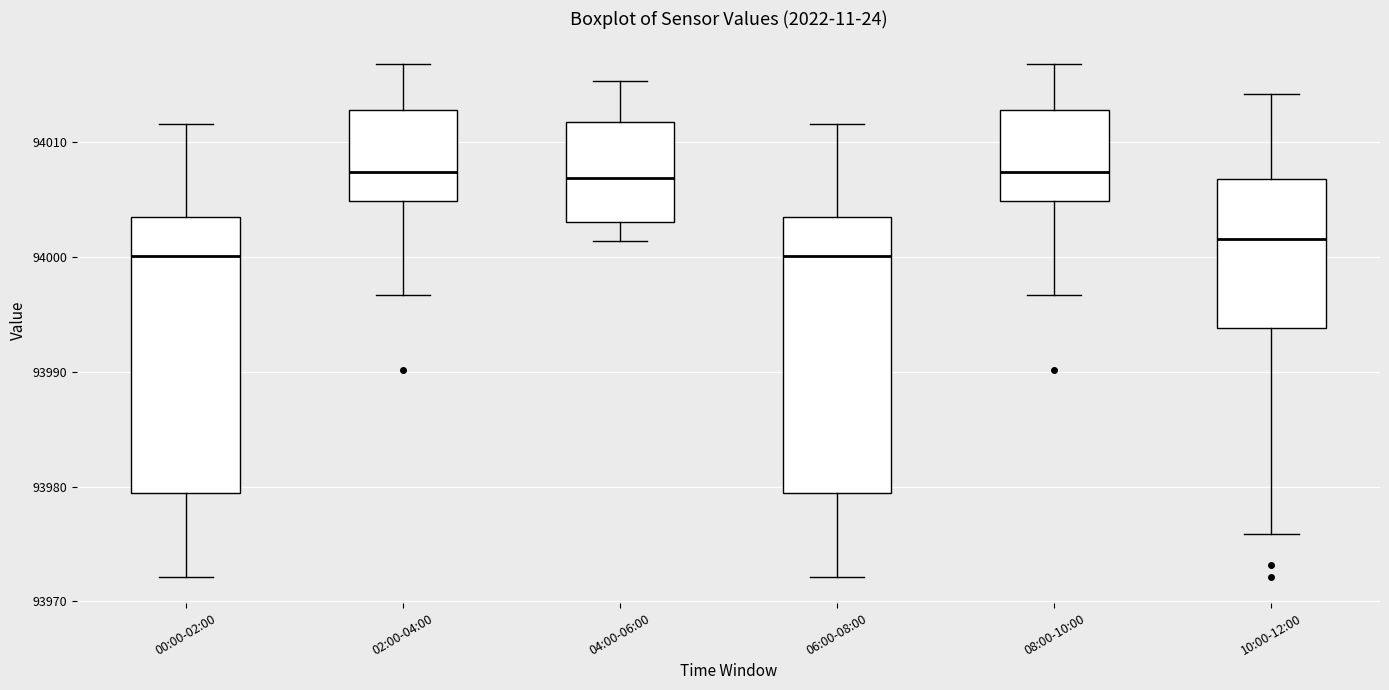

Reading left to right, transcribe this box plot: for each box, give where its median line is, the range the box spans, and where its two whiskers end, as read against the y-axis. The values are not printed on the chart, so give them approximately, as read against the axis.

00:00-02:00: median 94000, box 93979 to 94003, whiskers 93972 to 94012
02:00-04:00: median 94007, box 94005 to 94013, whiskers 93997 to 94017
04:00-06:00: median 94007, box 94003 to 94012, whiskers 94001 to 94015
06:00-08:00: median 94000, box 93979 to 94003, whiskers 93972 to 94012
08:00-10:00: median 94007, box 94005 to 94013, whiskers 93997 to 94017
10:00-12:00: median 94002, box 93994 to 94007, whiskers 93976 to 94014